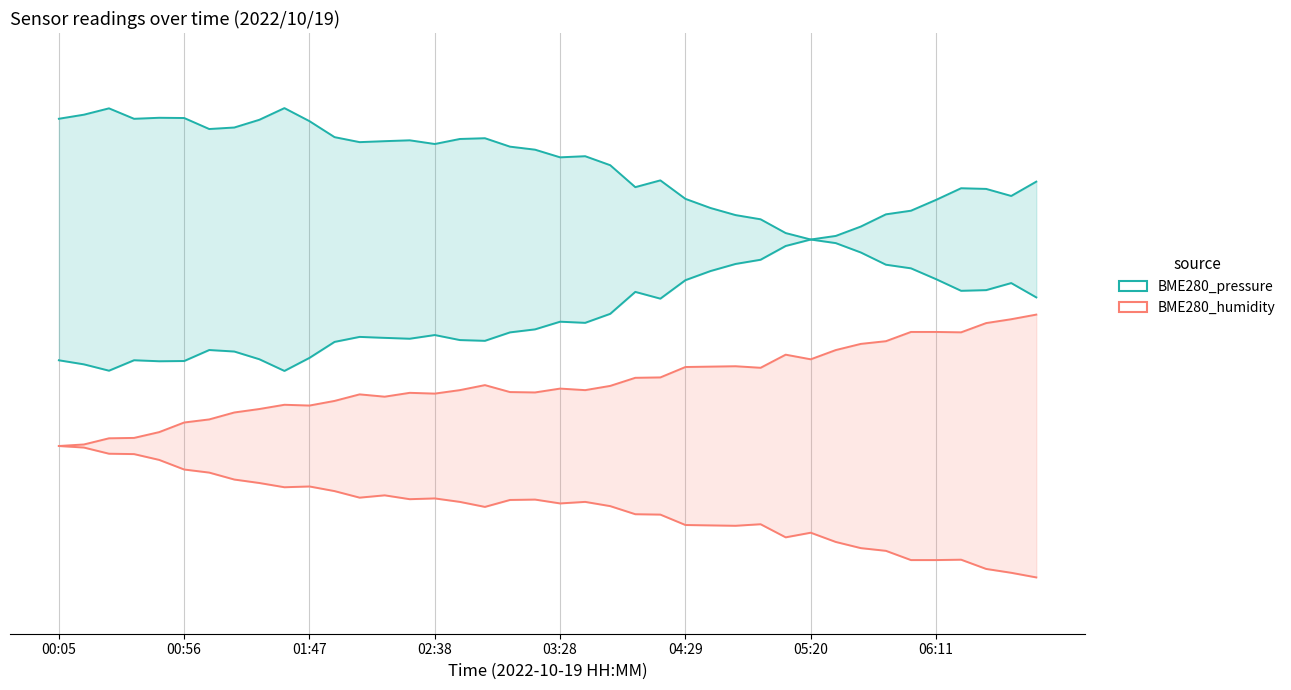

How many lines are shown in the chart?

2